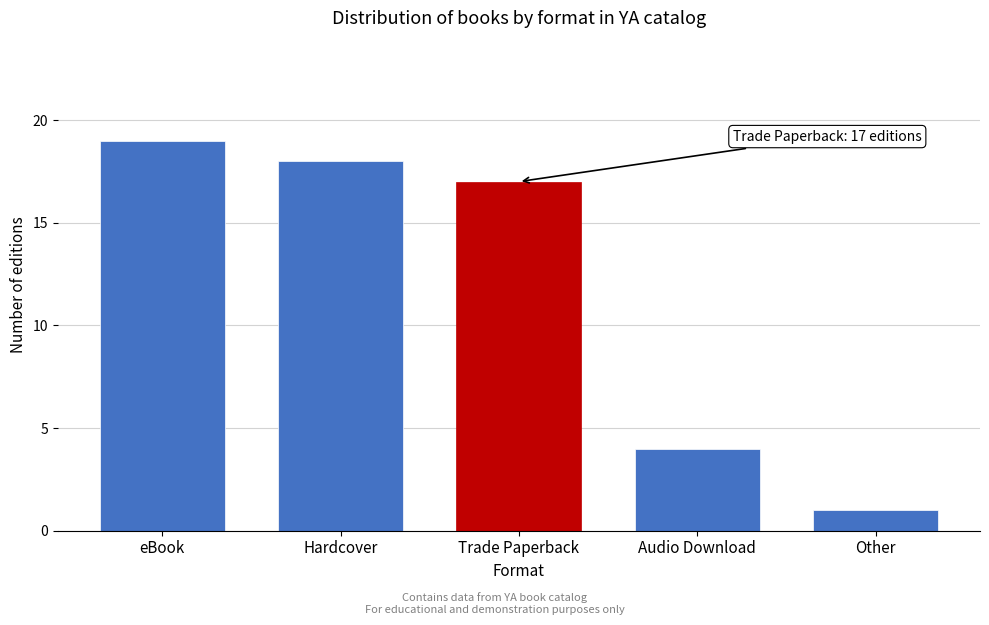

Reading left to right, transcribe all the data shown in this chart.

19	18	17	4	1